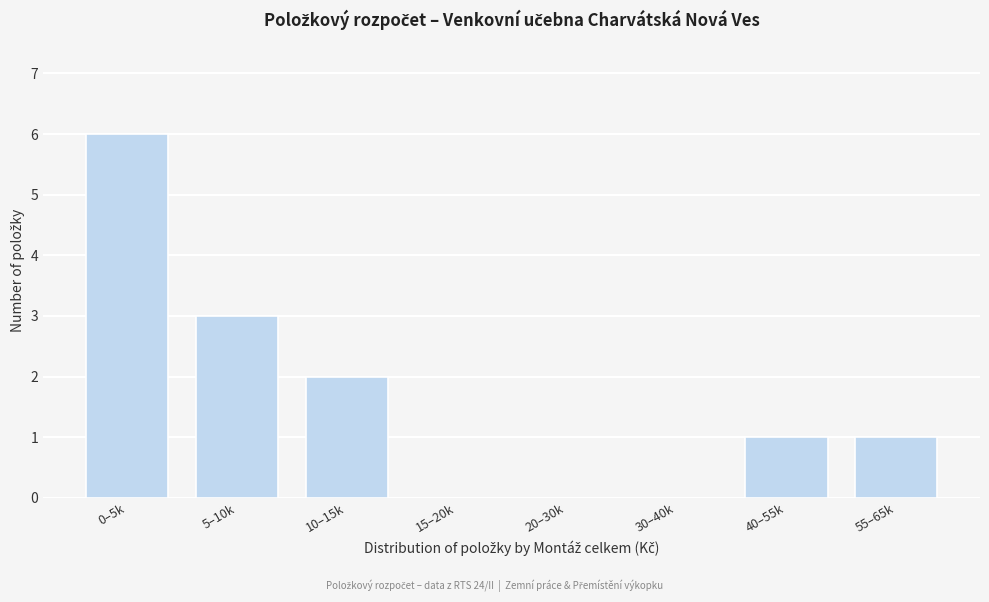

Reading right to left, extract all data points from this chart.

55–65k=1	40–55k=1	30–40k=0	20–30k=0	15–20k=0	10–15k=2	5–10k=3	0–5k=6